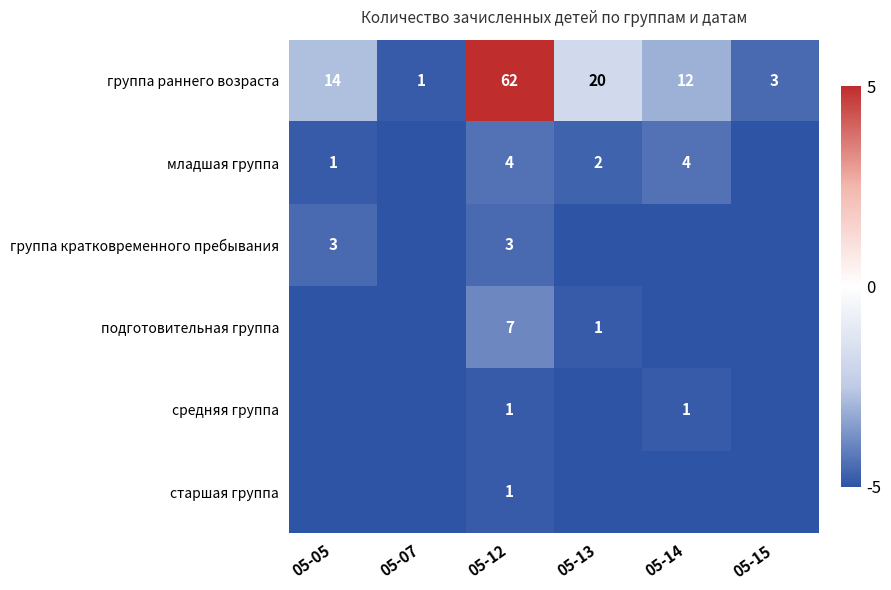

The подготовительная группа series shows -5.9 at 05-12. True or false?

False